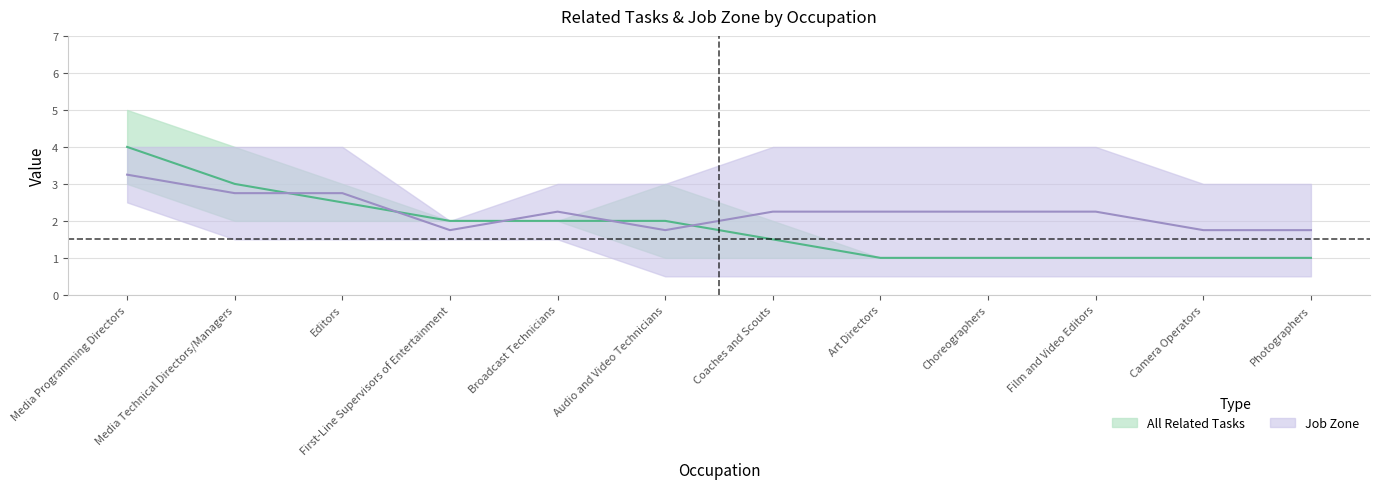

At which label does Job Zone reach its peak?

Media Programming Directors